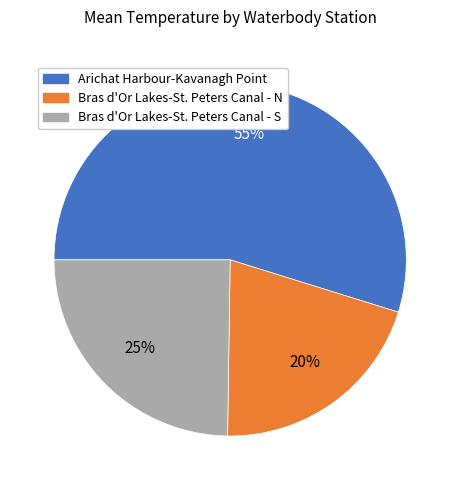

How many segments does this pie chart have?

3